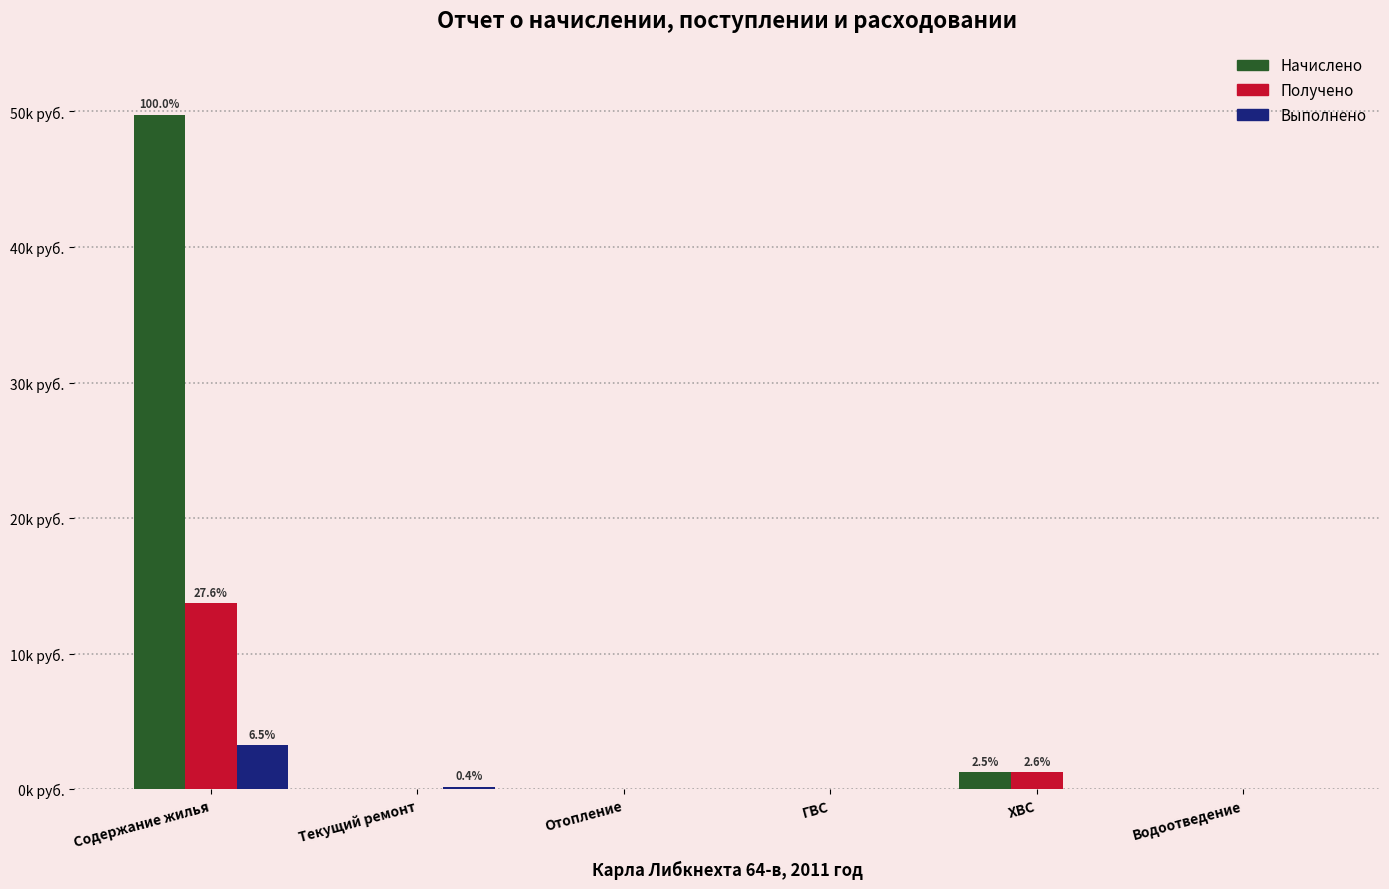

What are all the series names shown in the legend?

Начислено, Получено, Выполнено